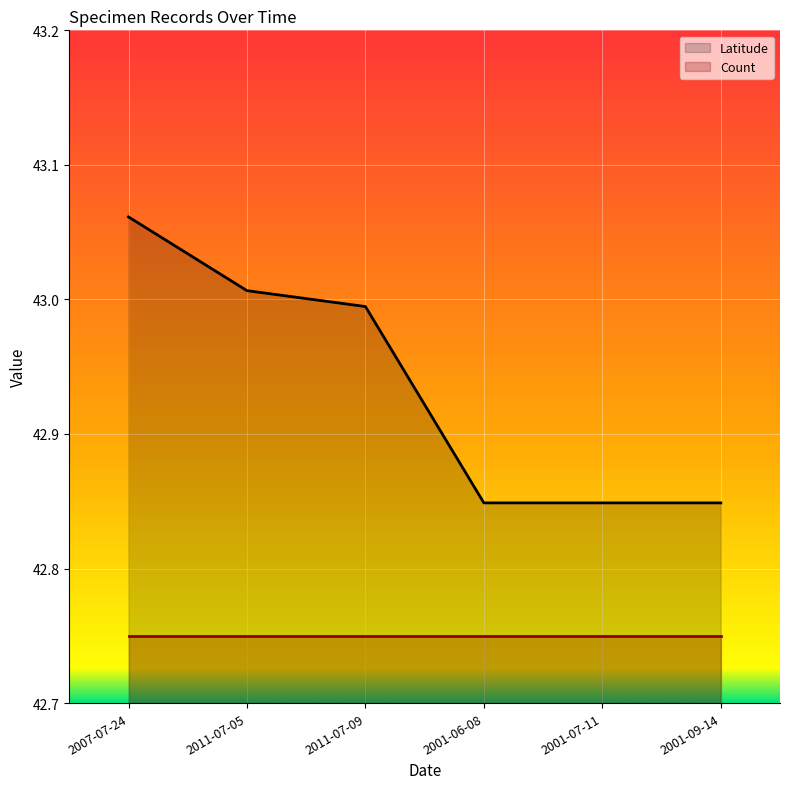

What is the smallest value displayed?

42.8